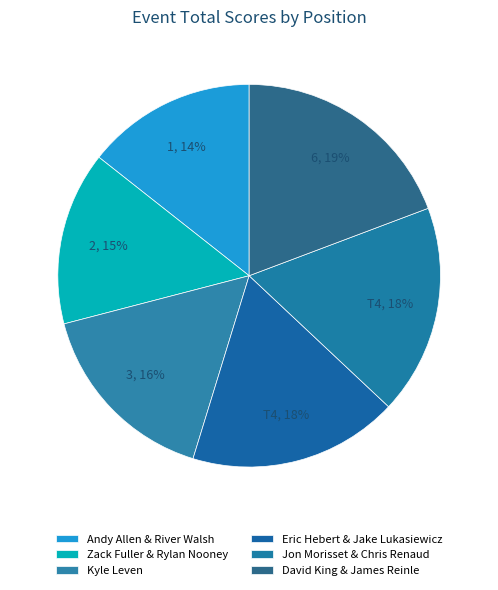

Does Eric Hebert & Jake Lukasiewicz account for over 50% of the chart?

No